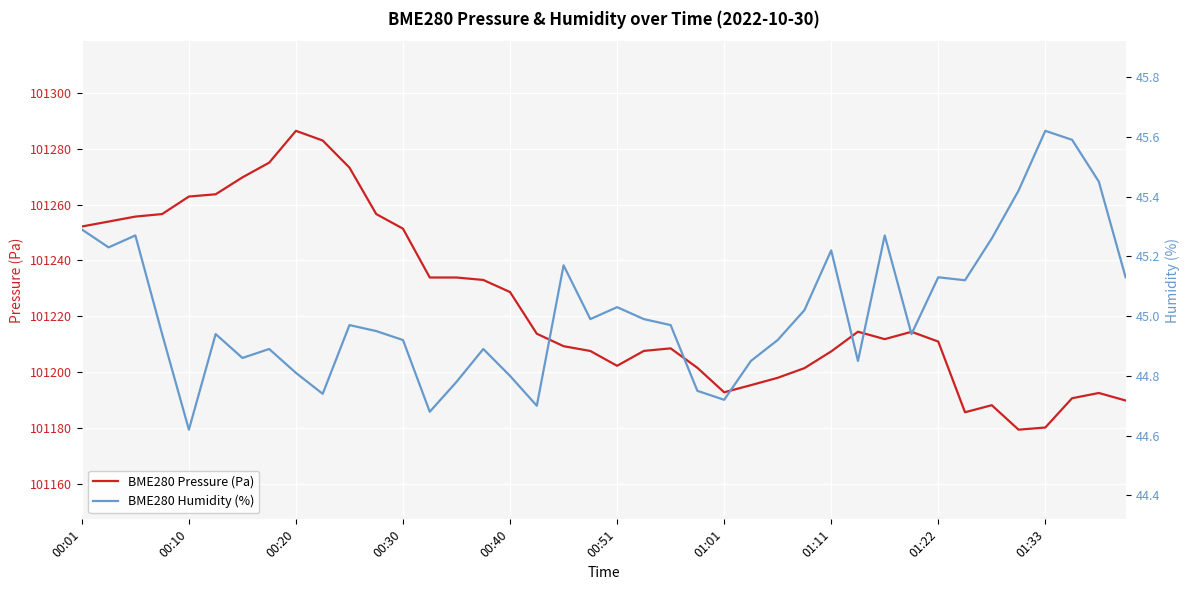

How many interior local valleys does the BME280 Humidity (%) series have?

11